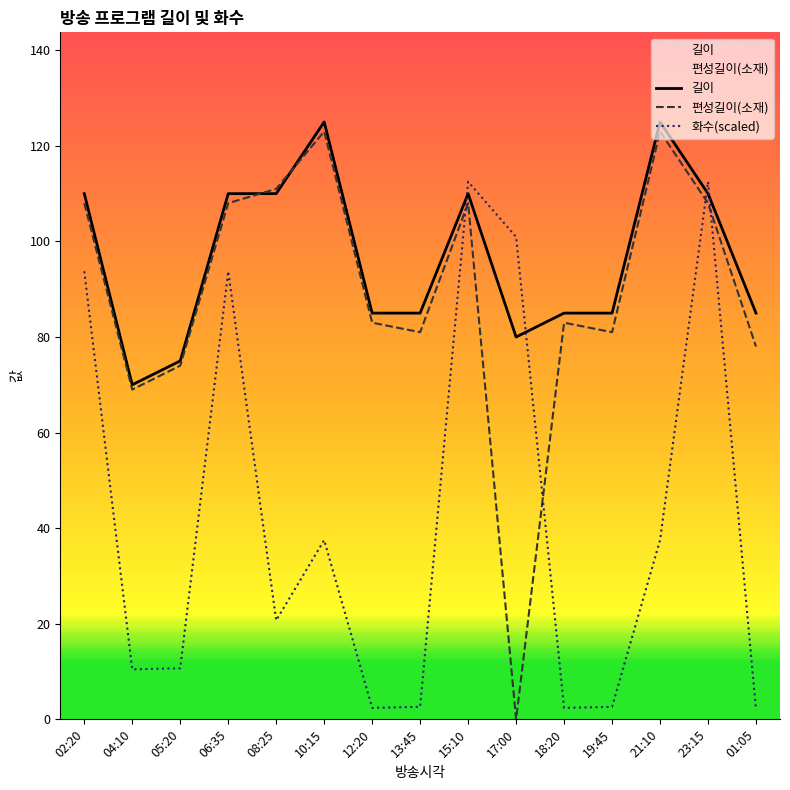

What is the total value across all series at 23:15?

330.5